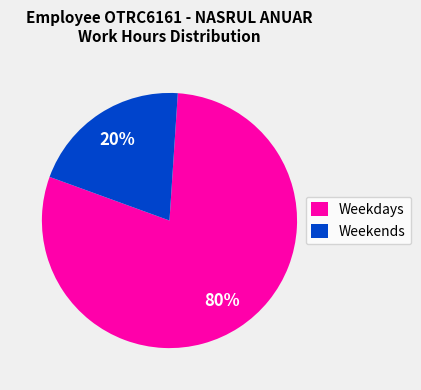

Which category has the smallest portion of the pie?

Weekends